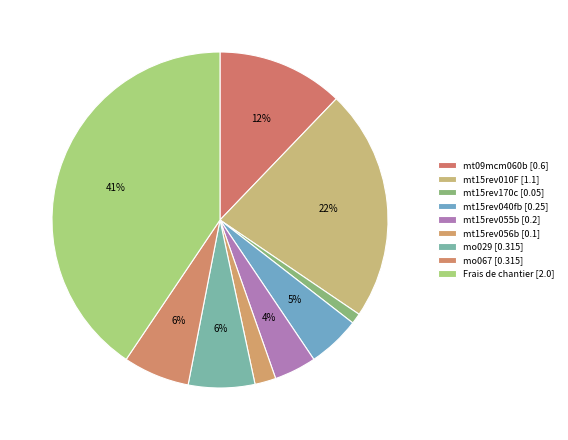

Rank the categories by value from highest to lowest.

Frais de chantier, mt15rev010F, mt09mcm060b, mo029, mo067, mt15rev040fb, mt15rev055b, mt15rev056b, mt15rev170c